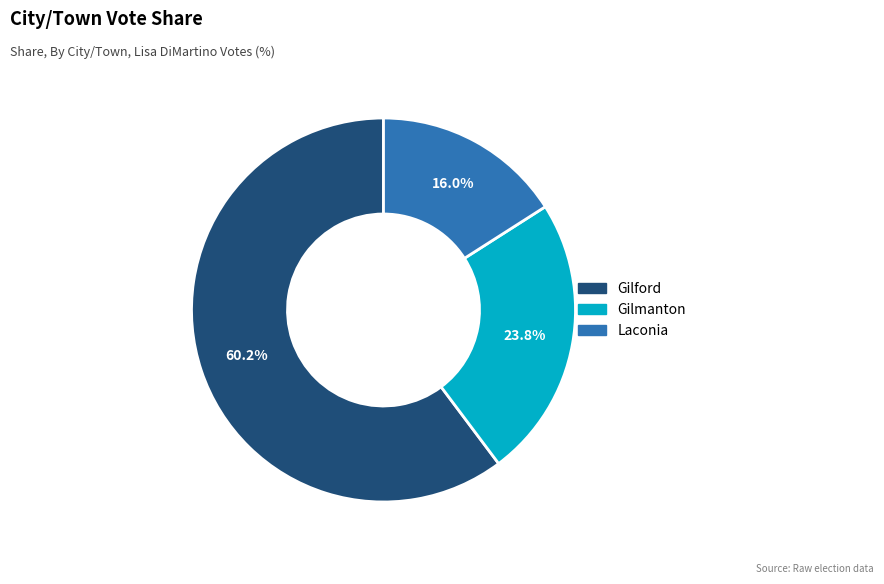

To the nearest percent, what is the combined percentage of Gilmanton and Laconia?

40%